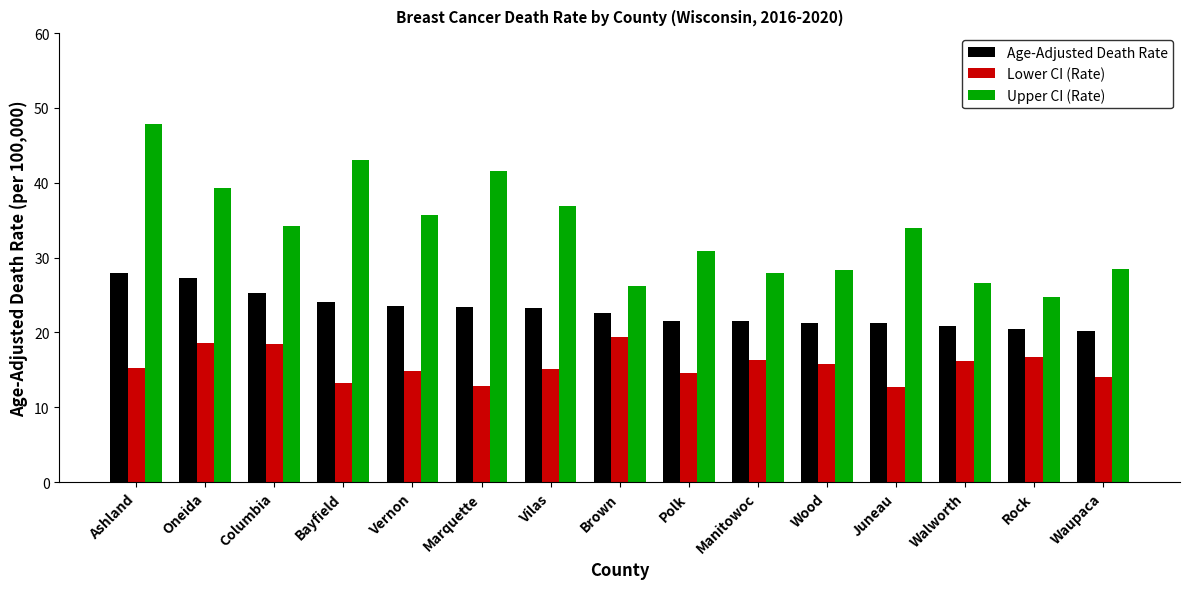

Are the bars horizontal?

No